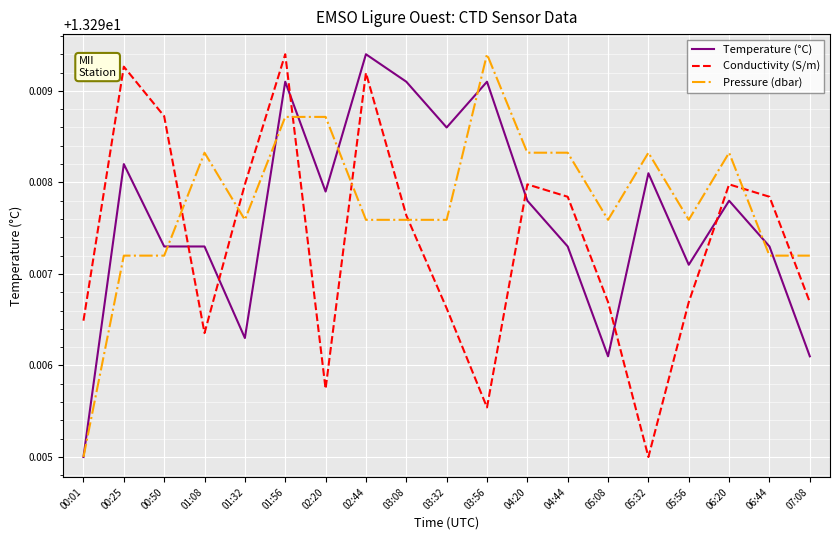

Where is Conductivity (S/m) nearest to the value 13?

05:32